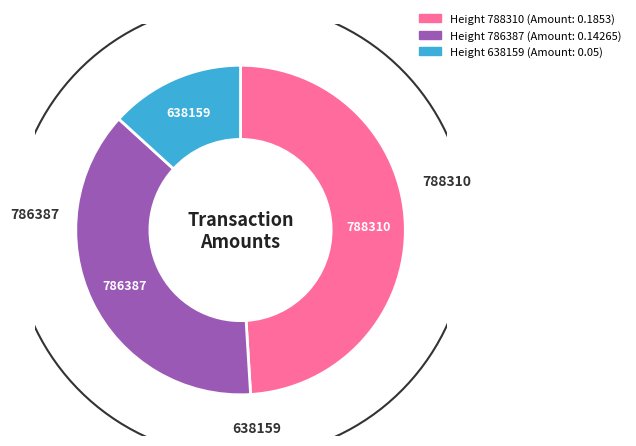

Rank the categories by value from highest to lowest.

788310, 786387, 638159